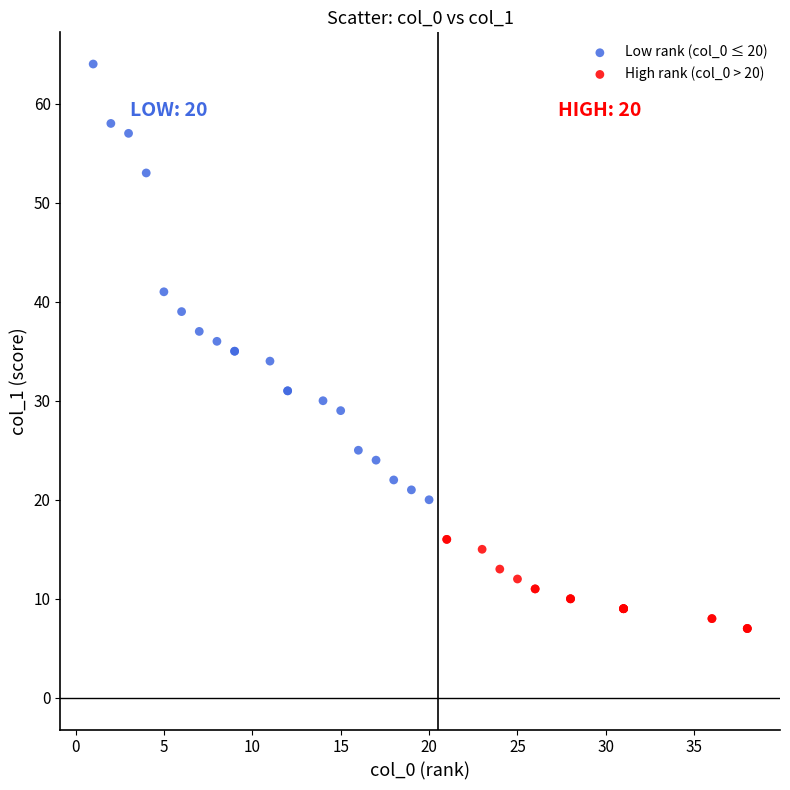

Which series has the largest Y range (max minus min)?

Low rank (col_0 ≤ 20)